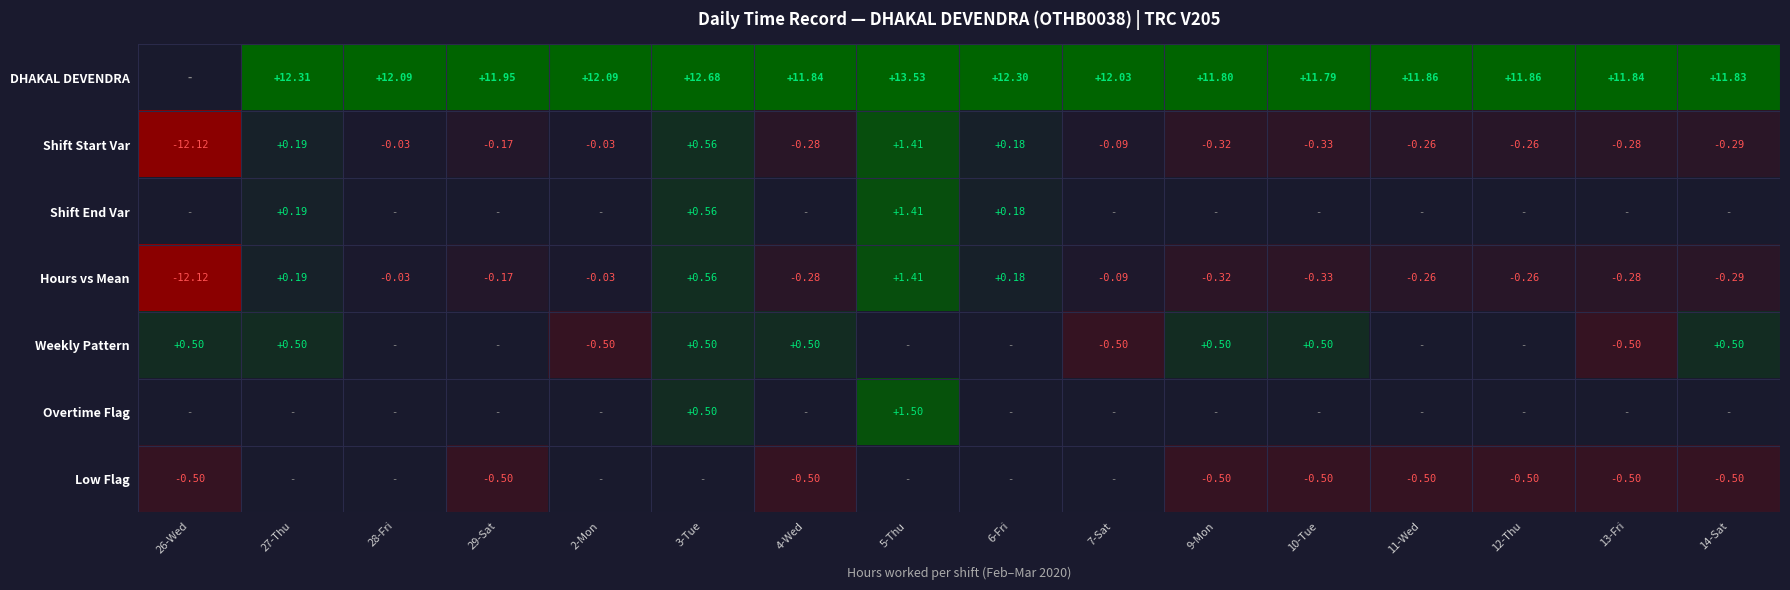

How many values in the Hours vs Mean series are below 0?

12